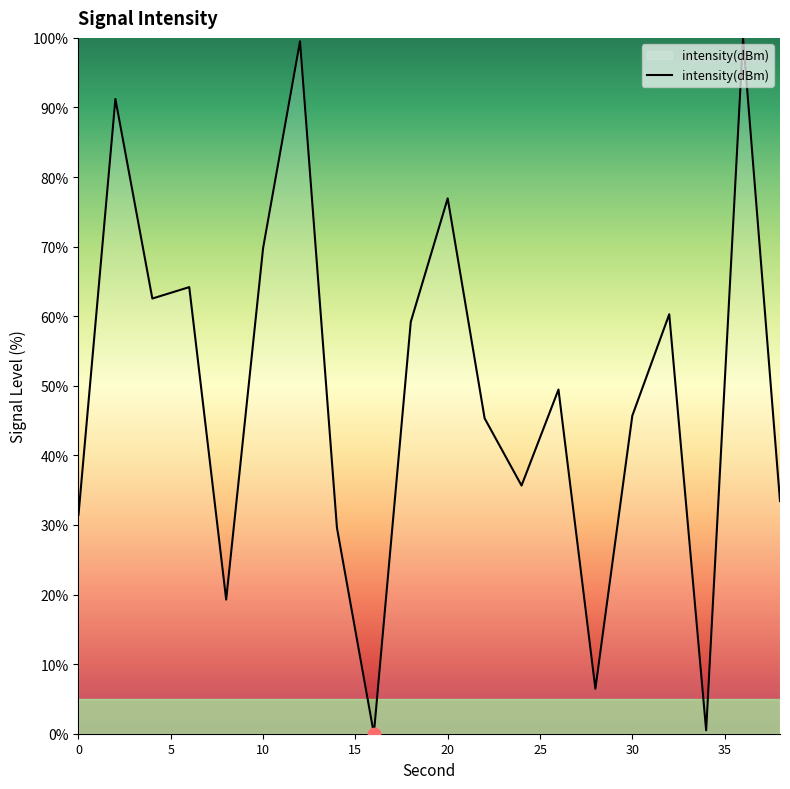

What is the greatest value displayed?

100.0